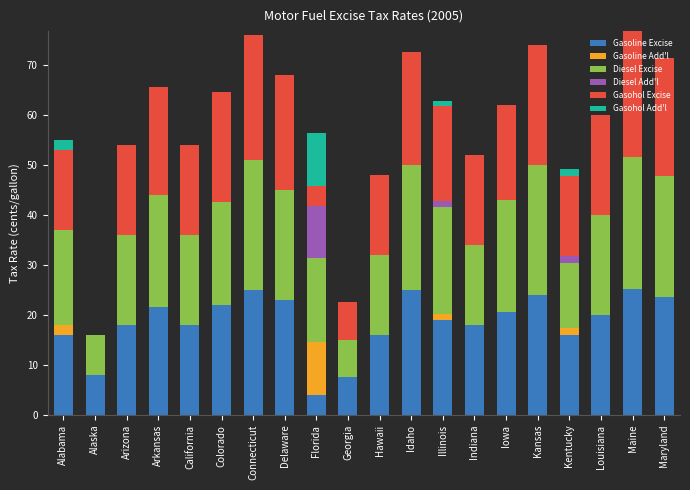

What is the highest value of the Gasoline Excise series?

25.2